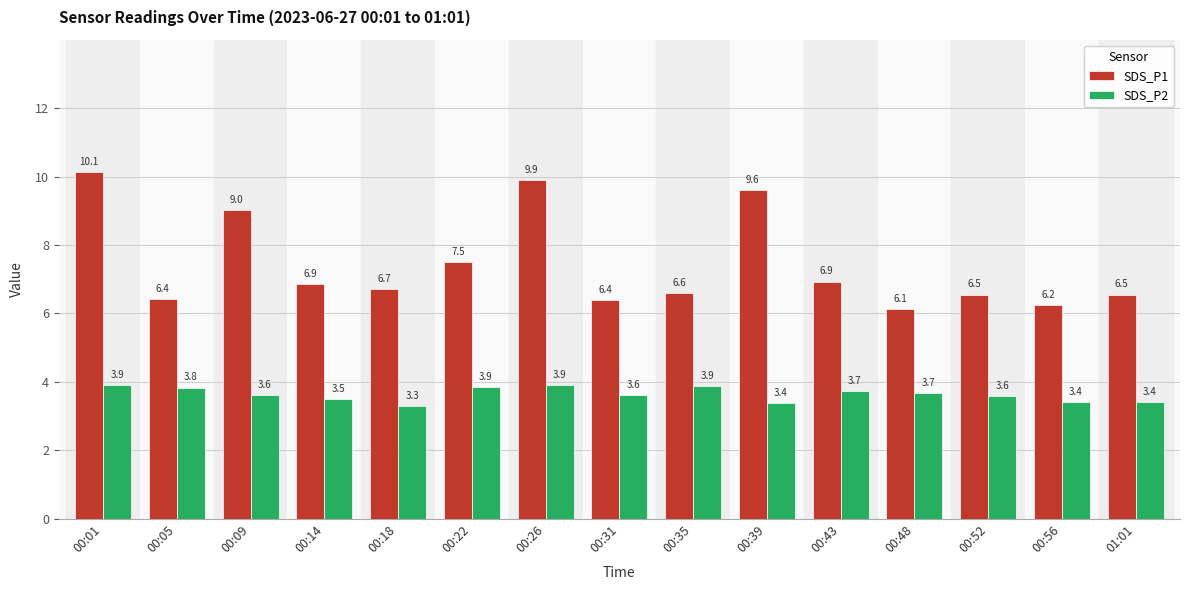

At how many categories does at least one series exceed 6?

15